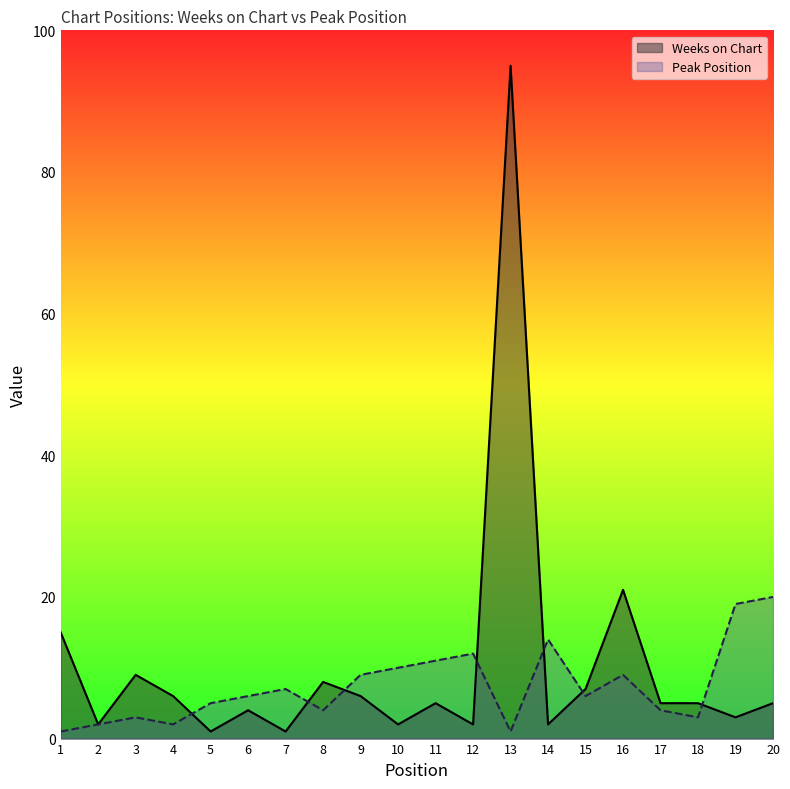

In Peak Position, how many points are higher than both neighbors (excluding endpoints)?

5